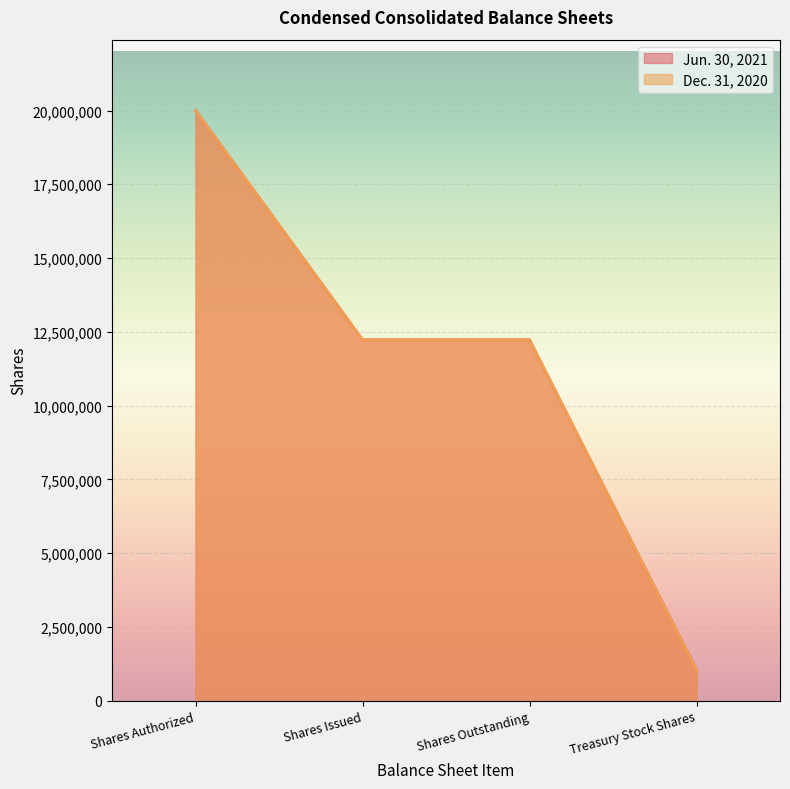

True or false: Jun. 30, 2021 and Dec. 31, 2020 intersect in this chart.

False